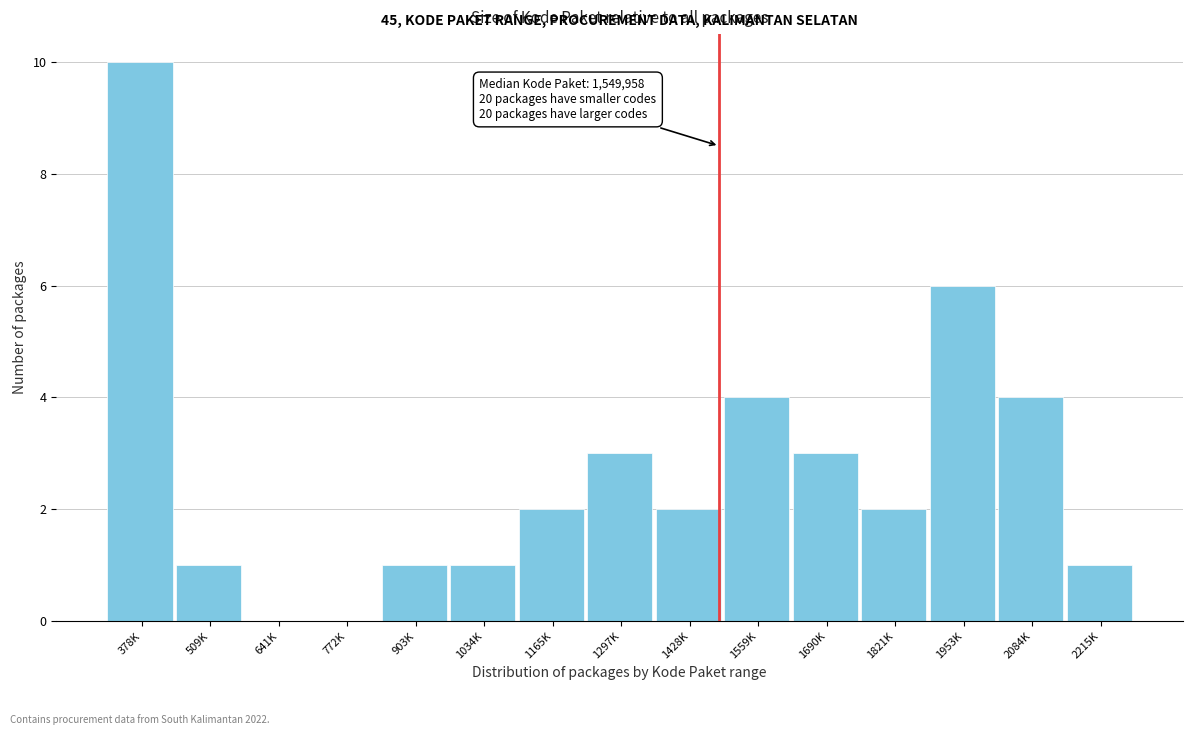

Reading right to left, list all the values displayed in this chart.

2215K=1	2084K=4	1953K=6	1821K=2	1690K=3	1559K=4	1428K=2	1297K=3	1165K=2	1034K=1	903K=1	772K=0	641K=0	509K=1	378K=10